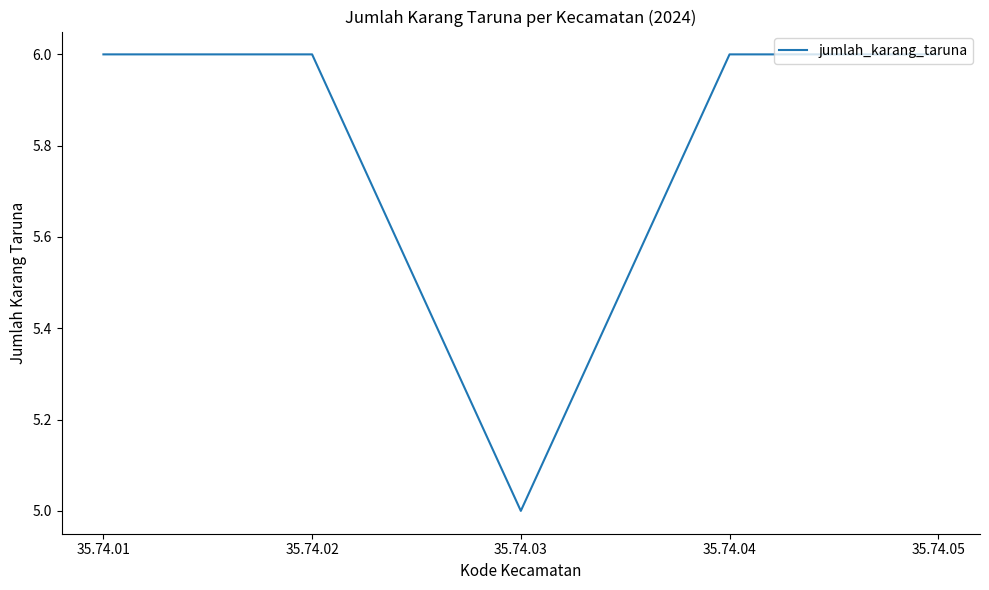

Count the values in the range 6 to 7.

4